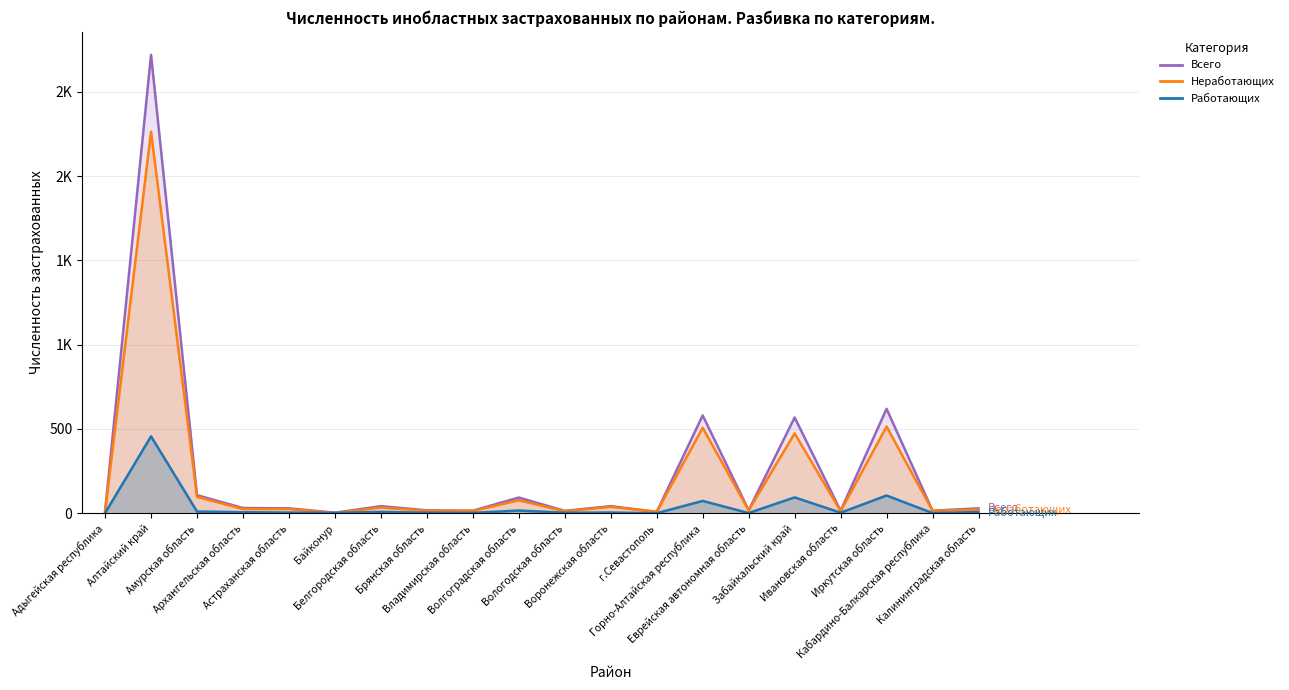

Rank the series at Вологодская область from highest to lowest value.

Всего, Неработающих, Работающих